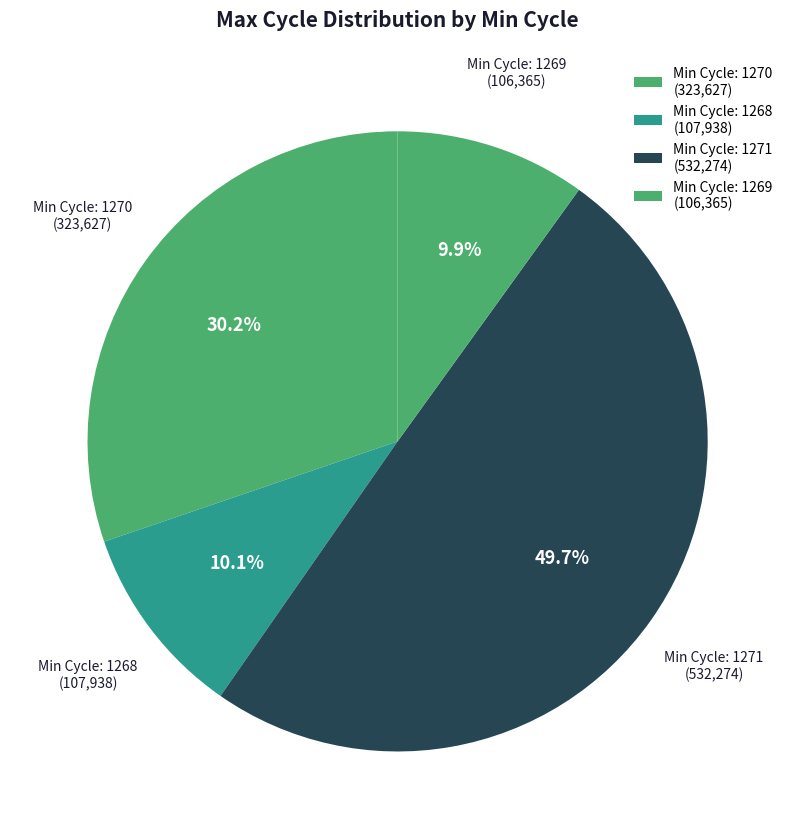

What percentage is NOT represented by Min Cycle: 1271?

50.3%